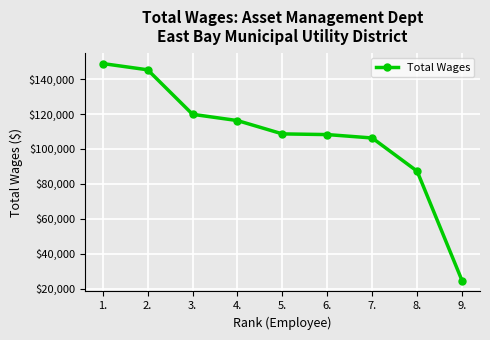

What is the minimum value shown in the chart?

24565